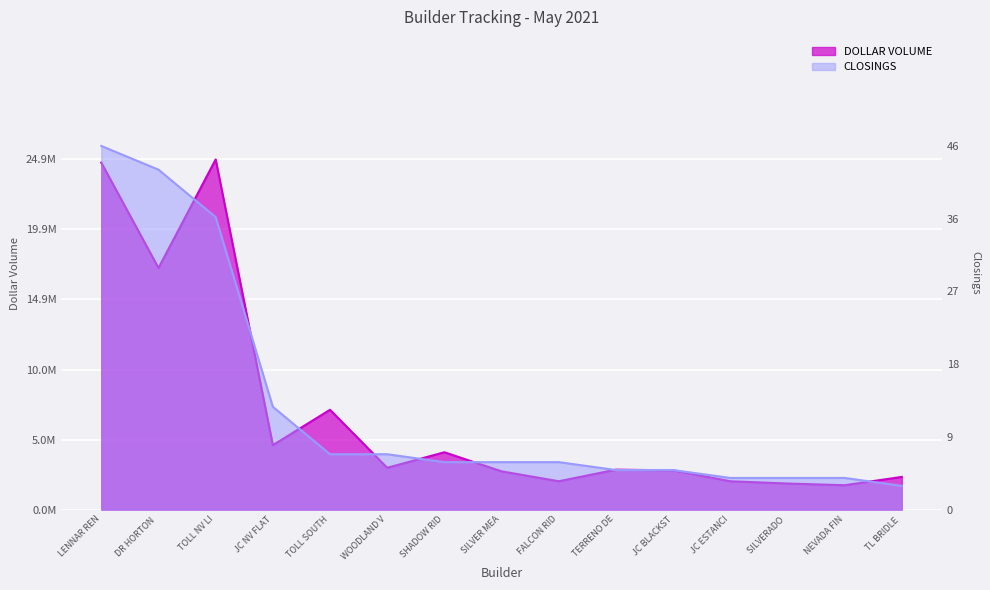

How many lines are shown in the chart?

2